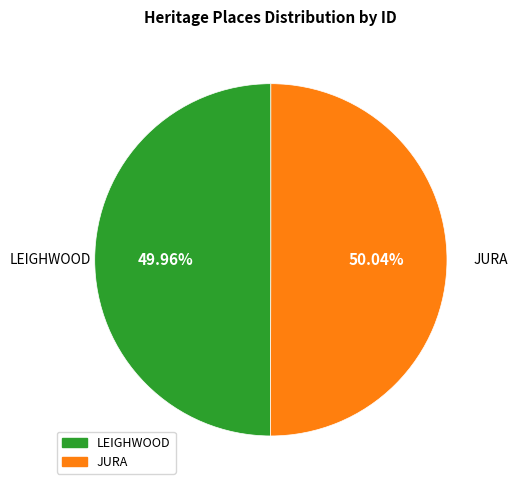

To the nearest percent, what percentage of the pie is JURA?

50%